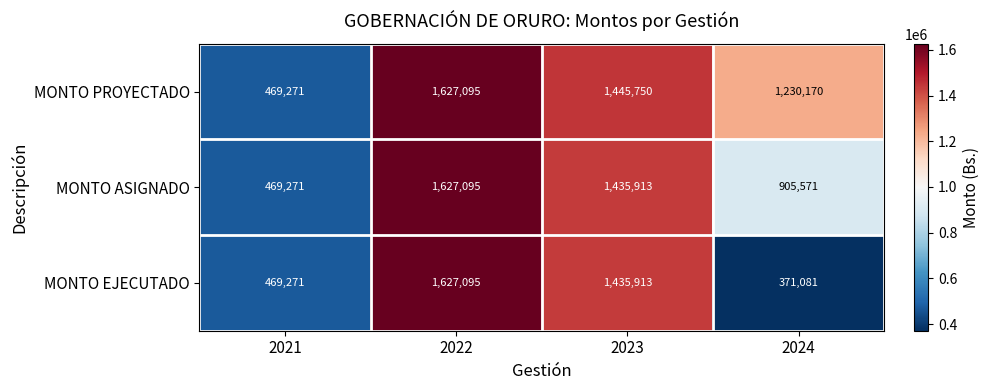

Which category has the lowest value across all series?

2024